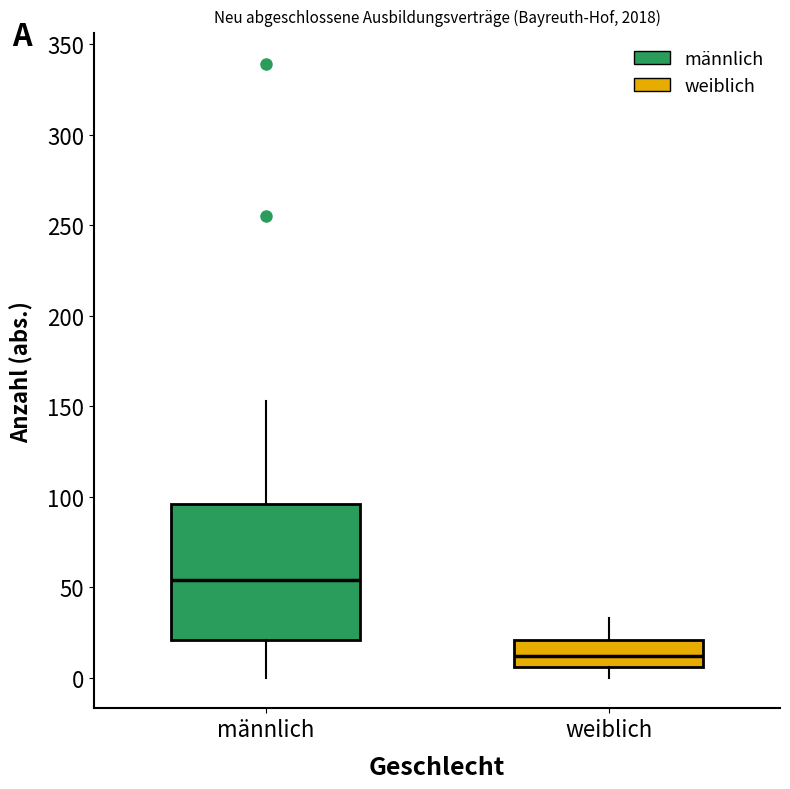

Reading left to right, read every box against the y-axis: the position of its median line, the range the box covers, and the ends of its whiskers. The values are not printed on the chart, so give them approximately, as read against the axis.

männlich: median 55, box 20 to 95, whiskers 0 to 155
weiblich: median 10, box 5 to 20, whiskers 0 to 35